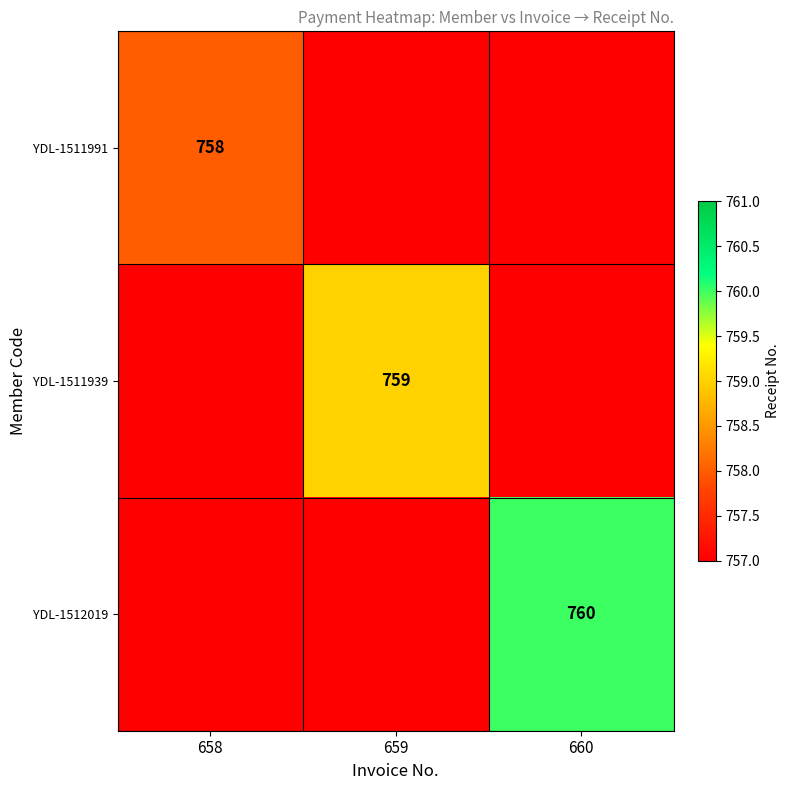

At 658, list the series in order from largest to smallest.

YDL-1511991, YDL-1511939, YDL-1512019